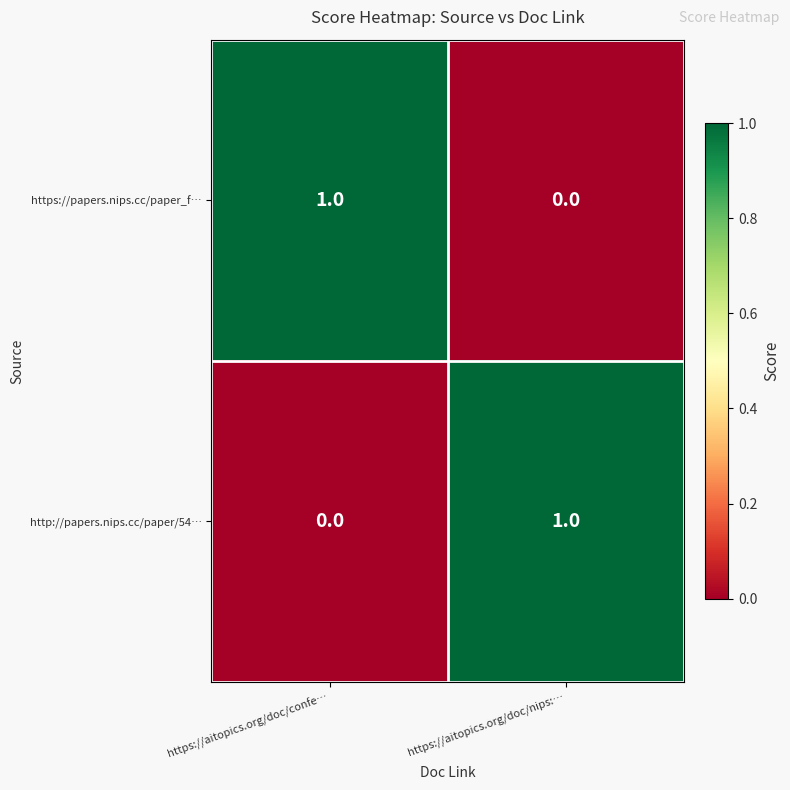

Is the value of http://papers.nips.cc/paper/54… at https://aitopics.org/doc/confe… greater than the value of https://papers.nips.cc/paper_f… at https://aitopics.org/doc/confe…?

No